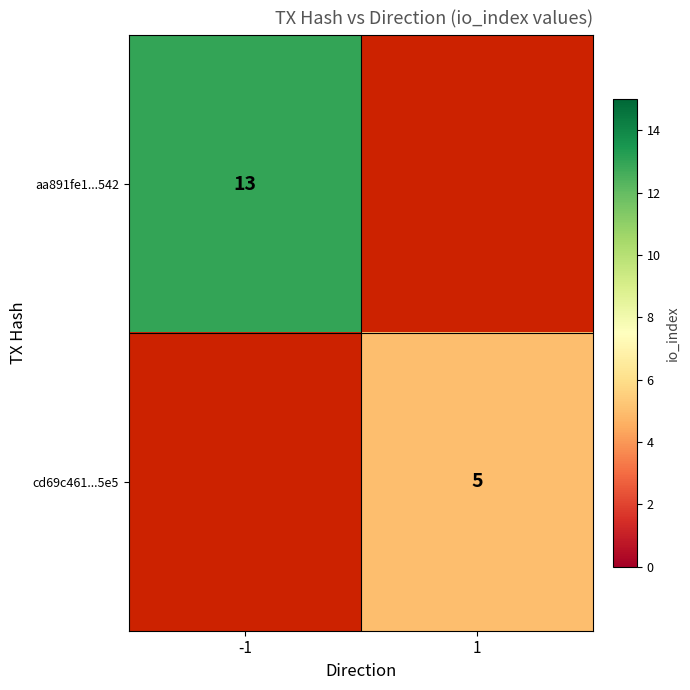

Is the value of cd69c461...5e5 at 1 greater than the value of aa891fe1...542 at -1?

No